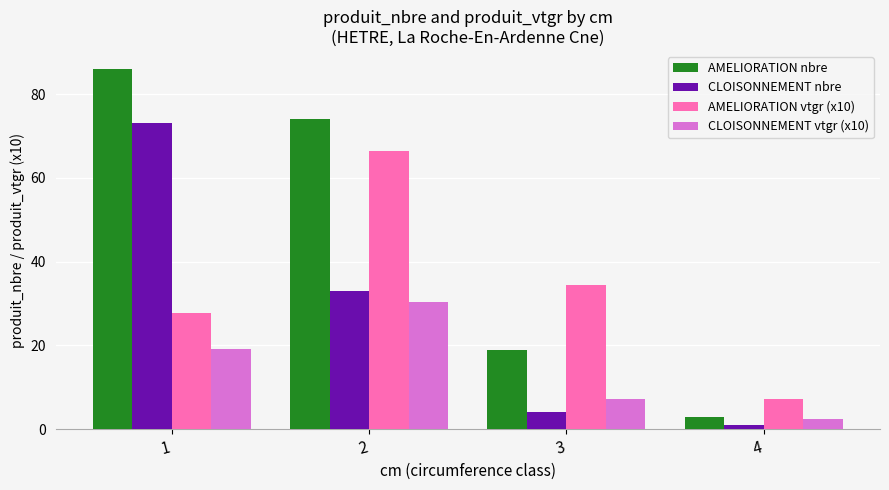

What is the difference between the highest and lowest values at 4?

6.3